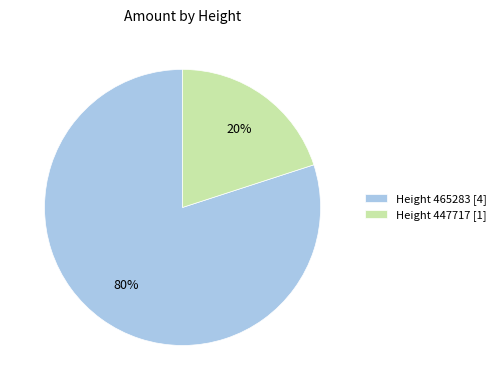

What is the largest slice in the pie chart?

Height 465283 [4]